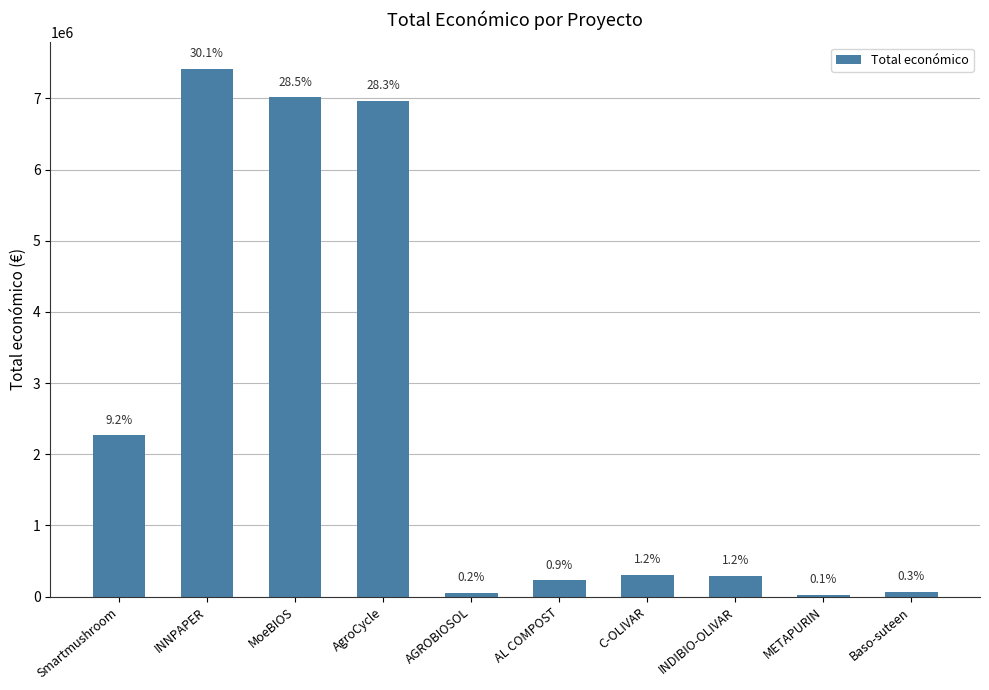

Reading left to right, transcribe all the data shown in this chart.

Smartmushroom=2264143	INNPAPER=7416491	MoeBIOS=7013928	AgroCycle=6960293	AGROBIOSOL=50929	AL COMPOST=228516	C-OLIVAR=299900	INDIBIO-OLIVAR=290328	METAPURIN=26995	Baso-suteen=63660